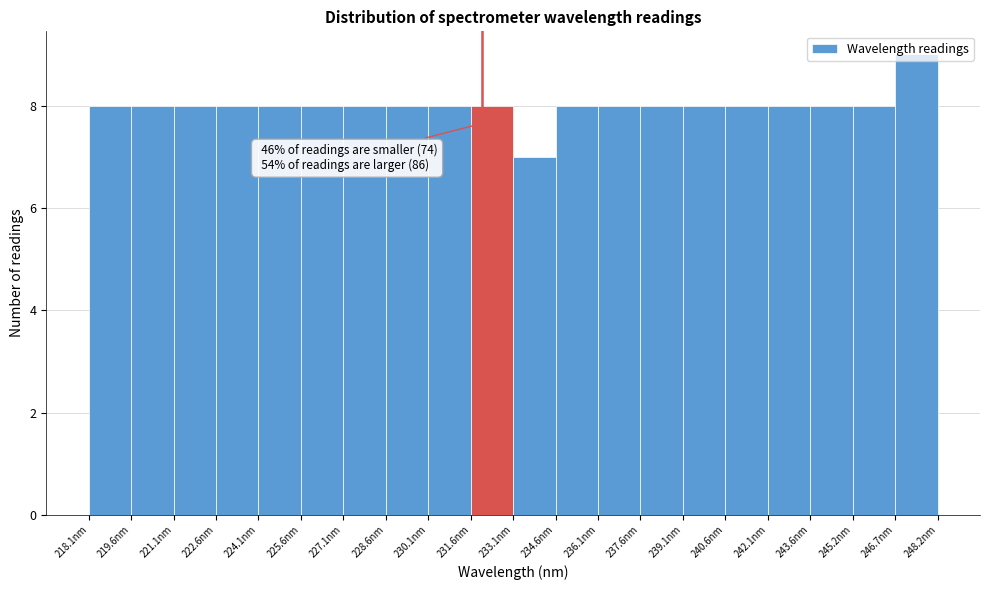

Over which range of the x-axis is the bar tallest?

246.6 to 248.2